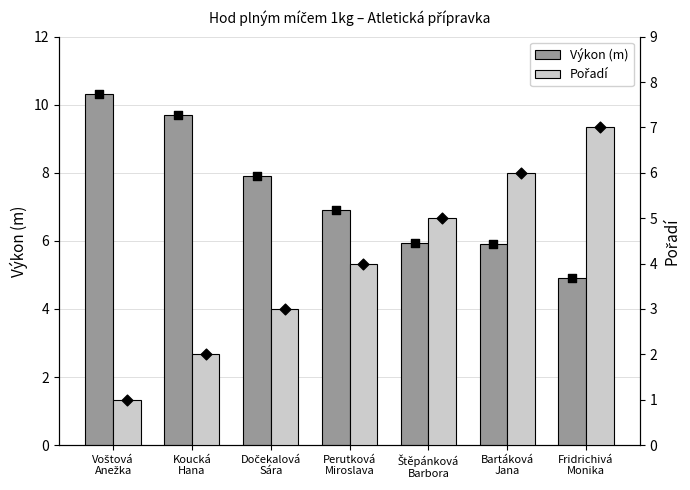

Which series has the largest total across all categories?

Výkon (m)